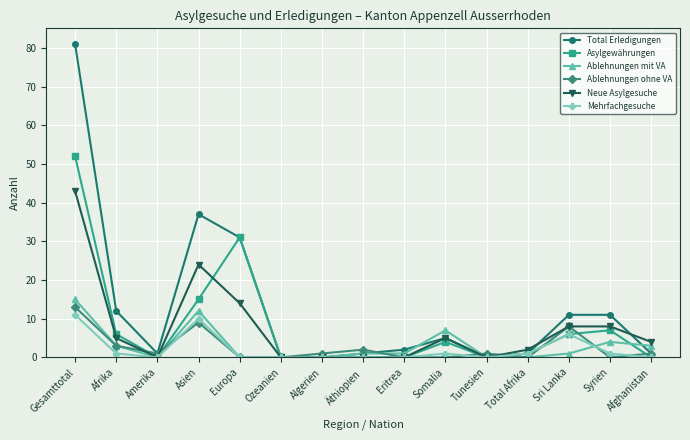

What is the value of the Asylgewährungen point at the 2nd from the left?

6